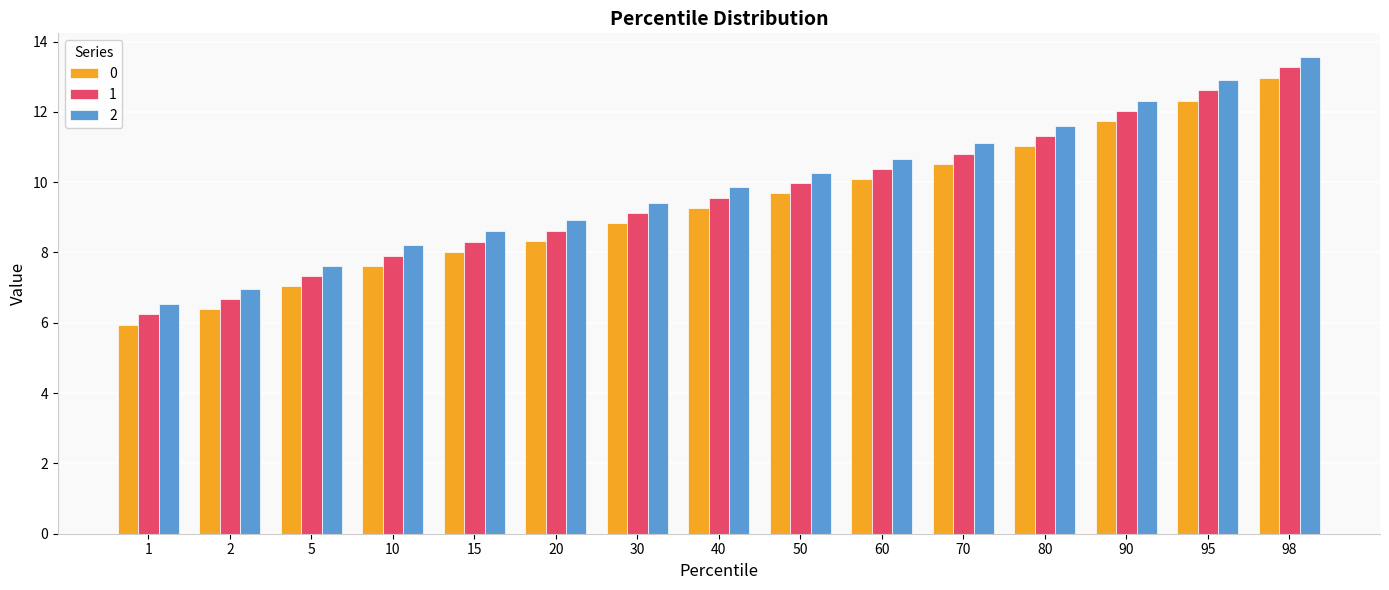

Reading left to right, what are all the values shown in this chart?

0: 1=5.9	2=6.4	5=7.0	10=7.6	15=8.0	20=8.3	30=8.8	40=9.3	50=9.7	60=10.1	70=10.5	80=11.0	90=11.7	95=12.3	98=13.0
1: 1=6.2	2=6.7	5=7.3	10=7.9	15=8.3	20=8.6	30=9.1	40=9.6	50=10.0	60=10.4	70=10.8	80=11.3	90=12.0	95=12.6	98=13.3
2: 1=6.5	2=7.0	5=7.6	10=8.2	15=8.6	20=8.9	30=9.4	40=9.9	50=10.3	60=10.7	70=11.1	80=11.6	90=12.3	95=12.9	98=13.6